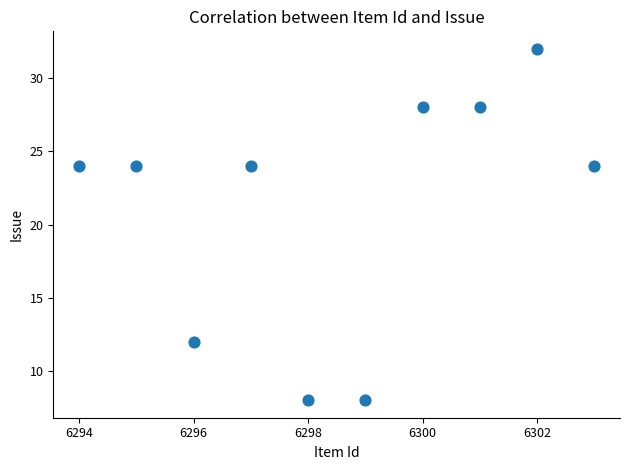

What is the range of Y values (max minus min)?

24